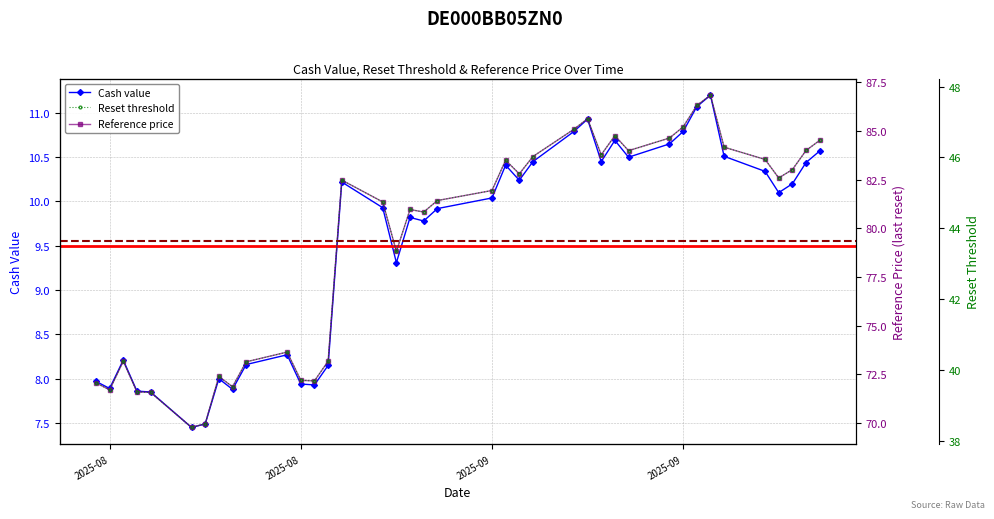

What is the difference between the Cash value values at 2025-09-18 and 2025-09-23?

1.1